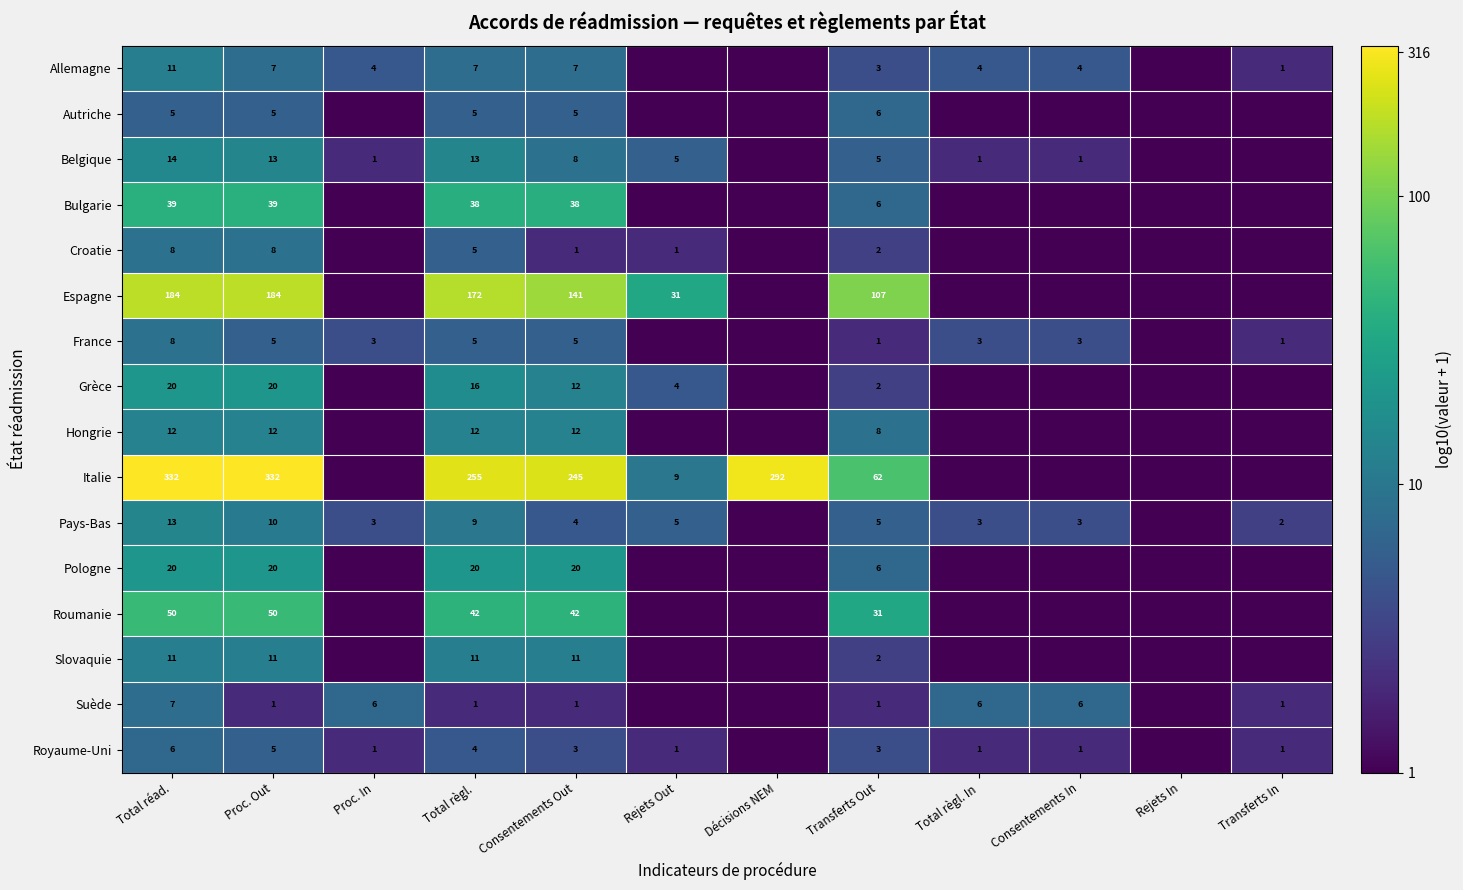

What is the total value across all series at Total règl.?

615